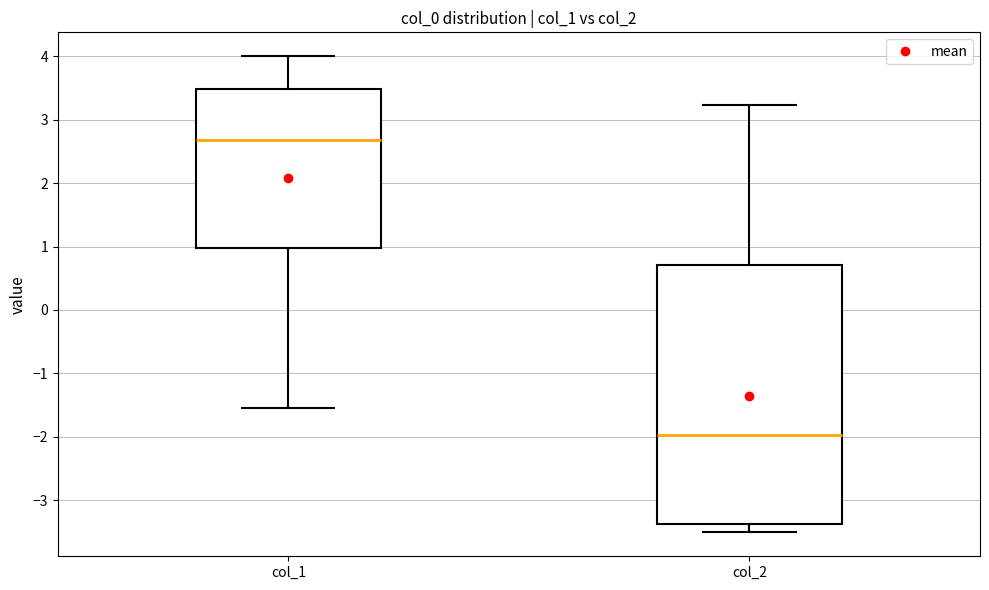

Reading left to right, read every box against the y-axis: the position of its median line, the range the box covers, and the ends of its whiskers. The values are not printed on the chart, so give them approximately, as read against the axis.

col_1: median 2.7, box 1.0 to 3.5, whiskers -1.5 to 4.0
col_2: median -2.0, box -3.4 to 0.7, whiskers -3.5 to 3.2